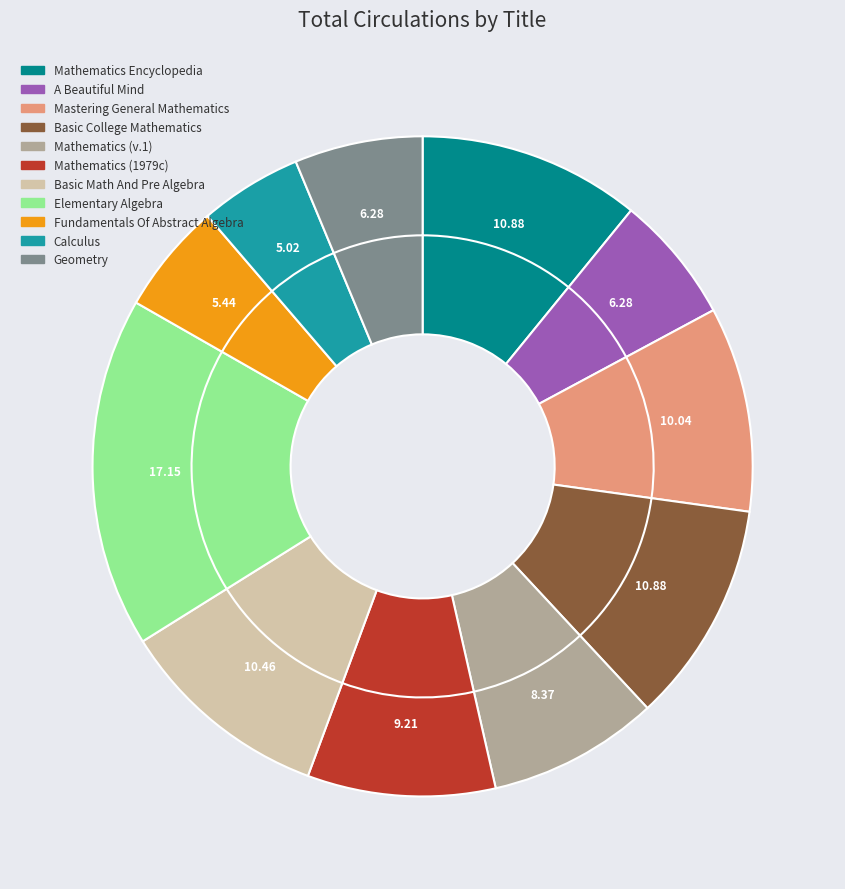

What is the smallest slice in the pie chart?

Calculus